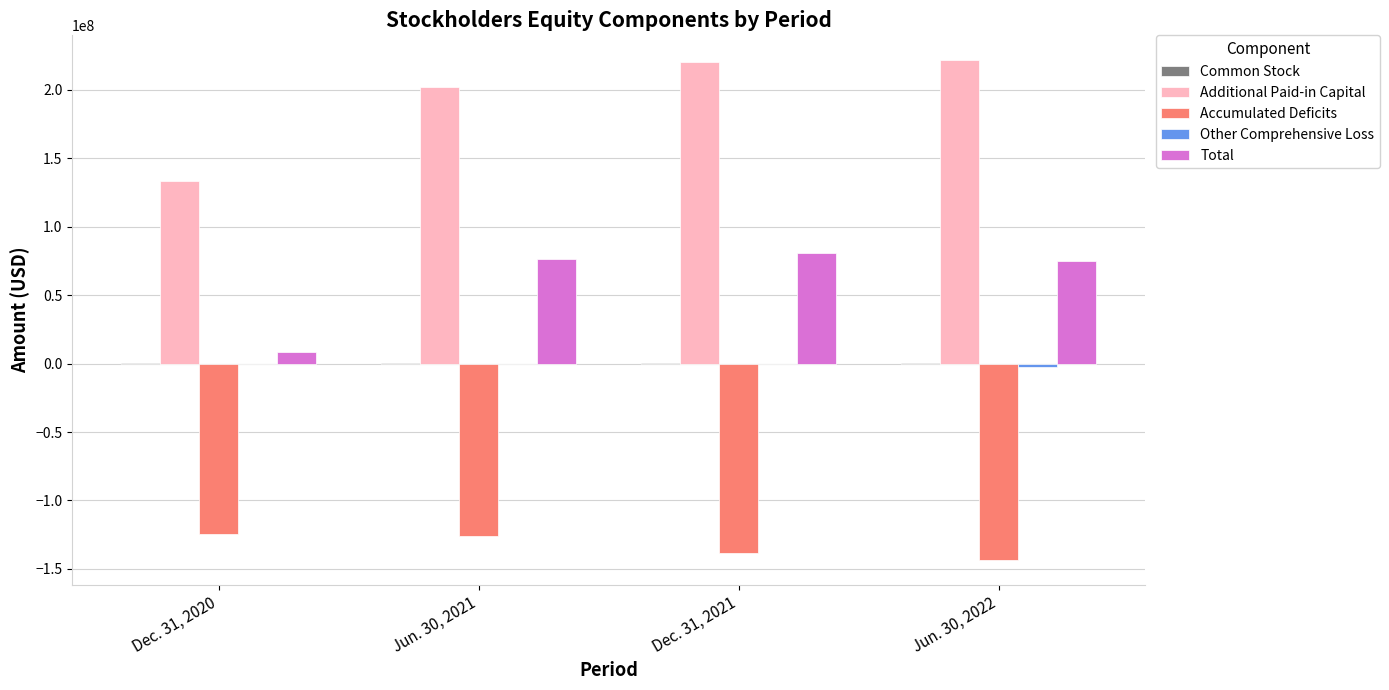

The value of Total at Jun. 30, 2022 is 75024542. True or false?

True